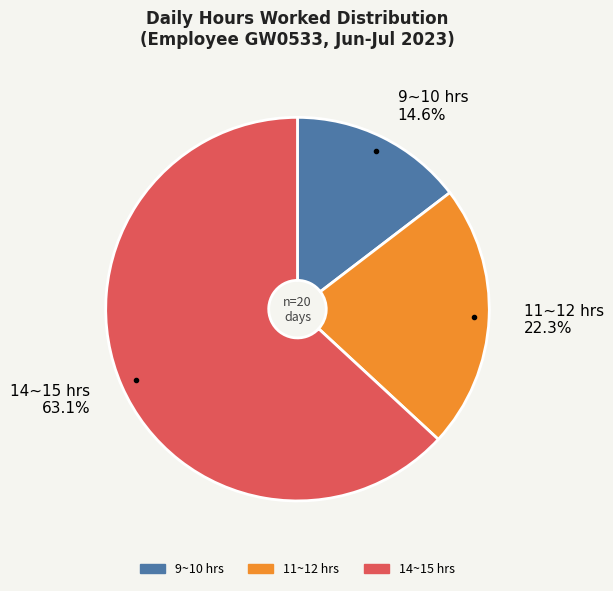

Rank the categories by value from lowest to highest.

9~10 hrs 14.6%, 11~12 hrs 22.3%, 14~15 hrs 63.1%